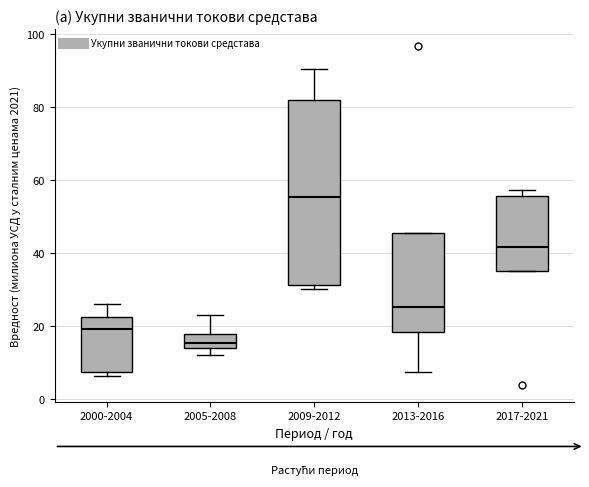

Comparing the boxes themselves (not the whiskers), which one is the tallest?

2009-2012